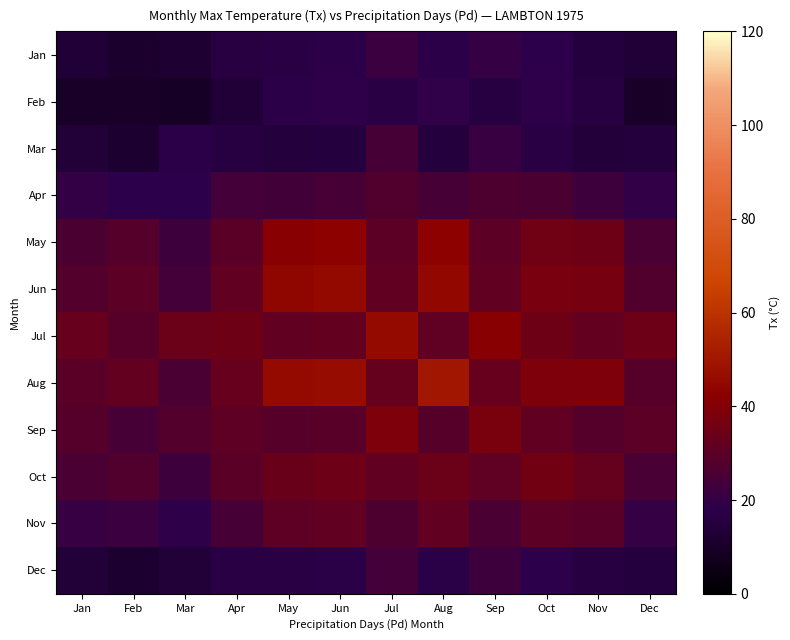

Reading left to right, list all the values displayed in this chart.

Jan: Jan=13.4	Feb=10.9	Mar=12.5	Apr=16.3	May=16.7	Jun=17.4	Jul=22.0	Aug=17.3	Sep=20.5	Oct=18.1	Nov=15.5	Dec=13.4
Feb: Jan=9.8	Feb=10.1	Mar=9.0	Apr=13.5	May=17.7	Jun=18.6	Jul=16.8	Aug=18.9	Sep=15.7	Oct=18.6	Nov=15.7	Dec=9.8
Mar: Jan=13.9	Feb=11.5	Mar=17.5	Apr=15.9	May=14.6	Jun=15.1	Jul=24.6	Aug=14.6	Sep=21.1	Oct=16.7	Nov=14.5	Dec=14.9
Apr: Jan=19.9	Feb=18.2	Mar=18.1	Apr=24.2	May=23.9	Jun=24.7	Jul=27.5	Aug=24.5	Sep=26.3	Oct=25.8	Nov=22.8	Dec=19.6
May: Jan=26.1	Feb=28.3	Mar=22.7	Apr=29.8	May=41.7	Jun=42.8	Jul=30.1	Aug=42.8	Sep=30.0	Oct=35.4	Nov=34.9	Dec=25.5
Jun: Jan=28.0	Feb=30.3	Mar=24.3	Apr=31.6	May=43.9	Jun=45.0	Jul=31.8	Aug=44.9	Sep=31.8	Oct=37.5	Nov=37.0	Dec=27.2
Jul: Jan=32.9	Feb=28.8	Mar=34.1	Apr=34.8	May=31.5	Jun=32.1	Jul=45.9	Aug=31.3	Sep=41.6	Oct=35.0	Nov=32.0	Dec=34.5
Aug: Jan=29.5	Feb=32.2	Mar=25.4	Apr=33.1	May=45.5	Jun=46.5	Jul=32.6	Aug=49.9	Sep=32.8	Oct=38.9	Nov=38.6	Dec=28.7
Sep: Jan=28.5	Feb=24.8	Mar=27.8	Apr=30.8	May=28.6	Jun=29.3	Jul=38.8	Aug=28.7	Sep=37.5	Oct=31.5	Nov=28.5	Dec=30.0
Oct: Jan=25.6	Feb=27.2	Mar=22.8	Apr=29.7	May=33.5	Jun=34.4	Jul=31.6	Aug=34.2	Sep=31.0	Oct=35.8	Nov=32.4	Dec=25.1
Nov: Jan=20.7	Feb=22.0	Mar=18.3	Apr=24.5	May=30.7	Jun=31.7	Jul=26.4	Aug=31.7	Sep=25.7	Oct=30.1	Nov=29.1	Dec=20.3
Dec: Jan=13.9	Feb=11.5	Mar=14.0	Apr=16.6	May=16.6	Jun=17.2	Jul=24.2	Aug=17.0	Sep=22.5	Oct=18.2	Nov=15.6	Dec=15.0